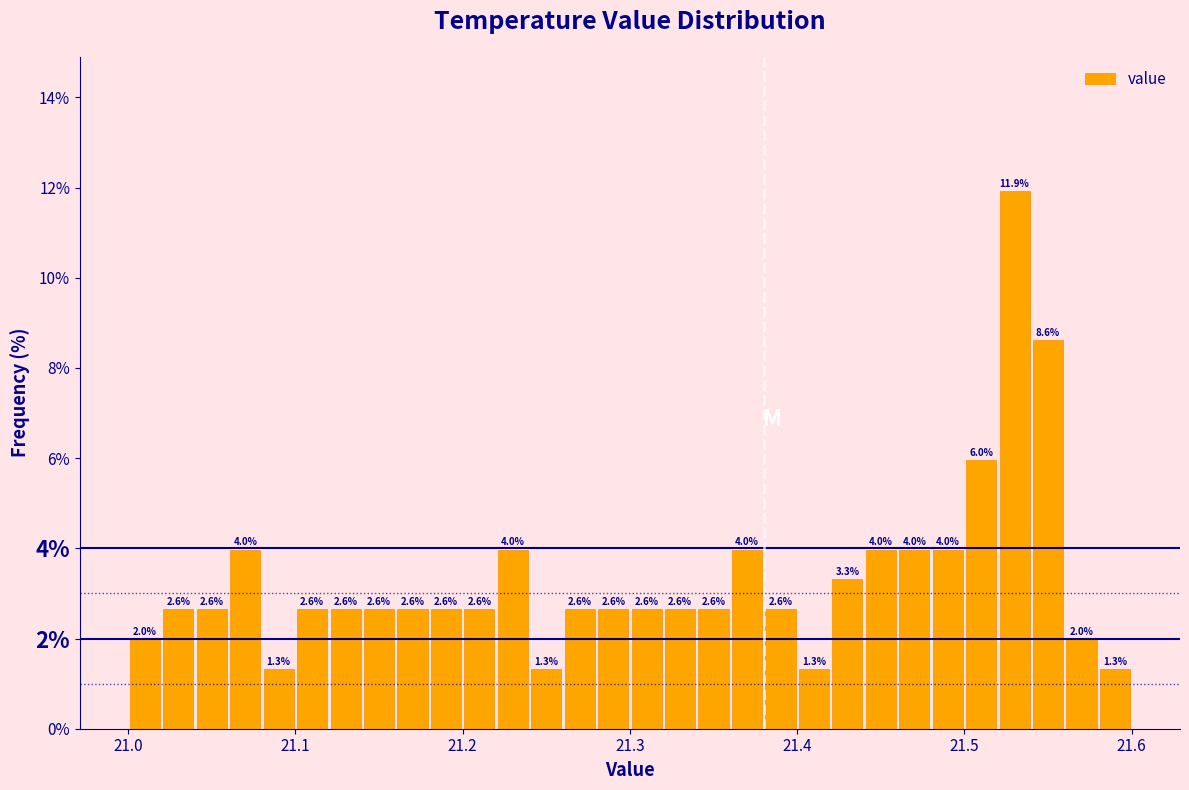

Around what value on the x-axis is the tallest bar? Give the approximate position of its centre, as read against the axis.

21.53